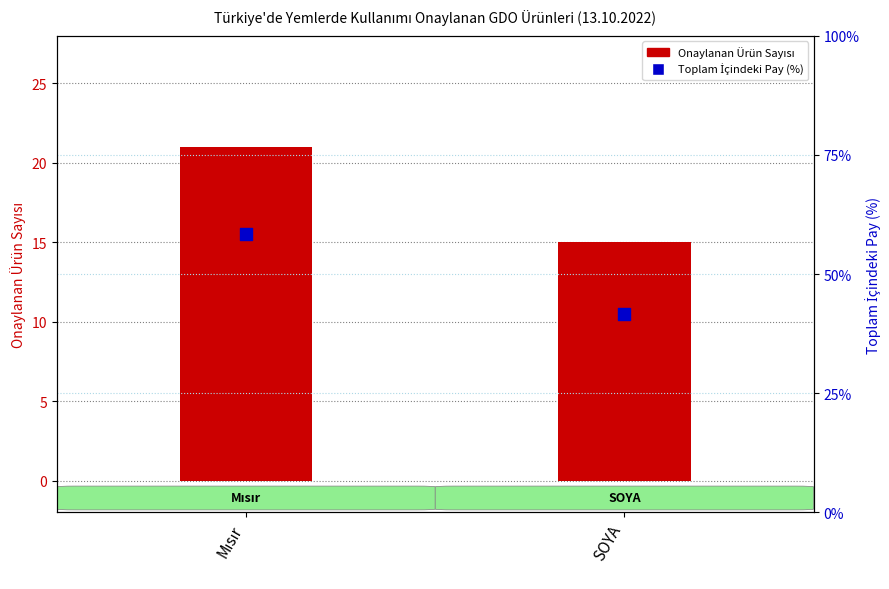

Is the value of Onaylanan Ürün Sayısı at SOYA greater than the value of Toplam İçindeki Pay (%) at Mısır?

No